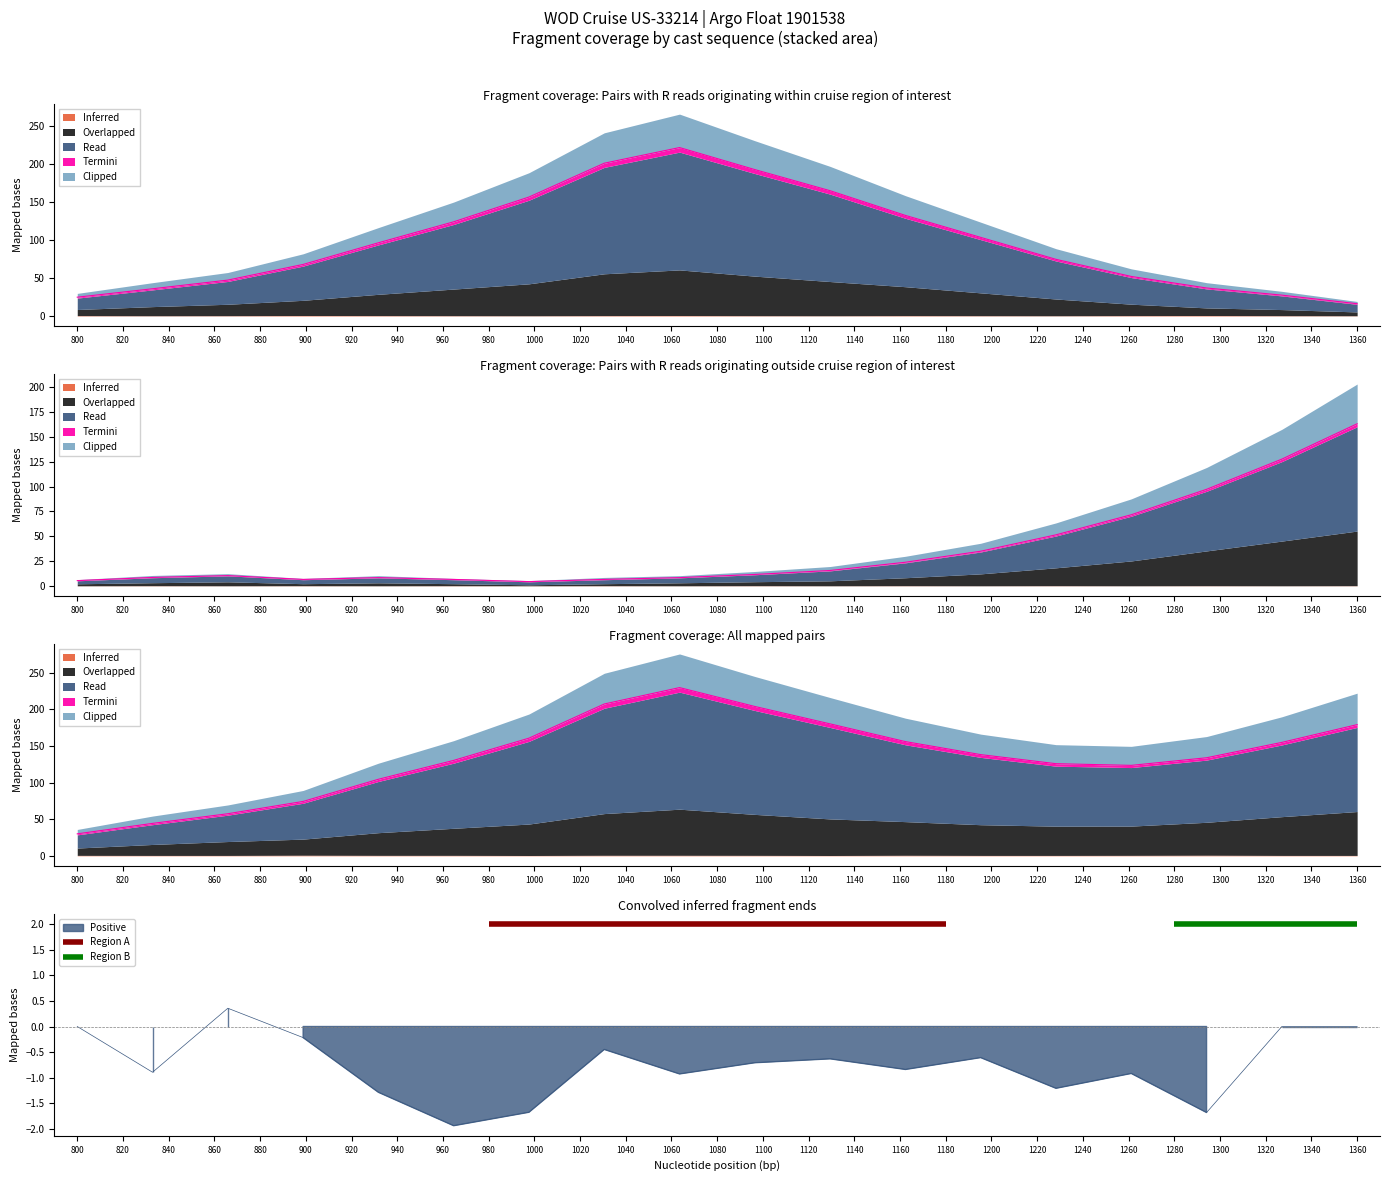

What is the value of the Clipped point at the 1st from the left?

5.0